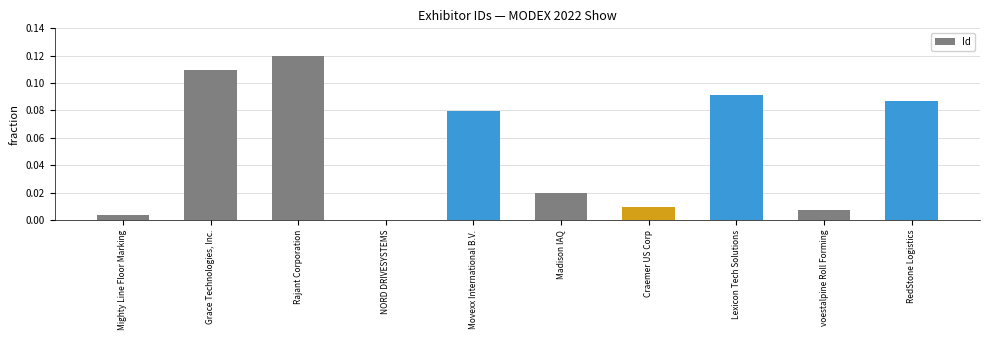

True or false: the data shows 0.0 at voestalpine Roll Forming.

True